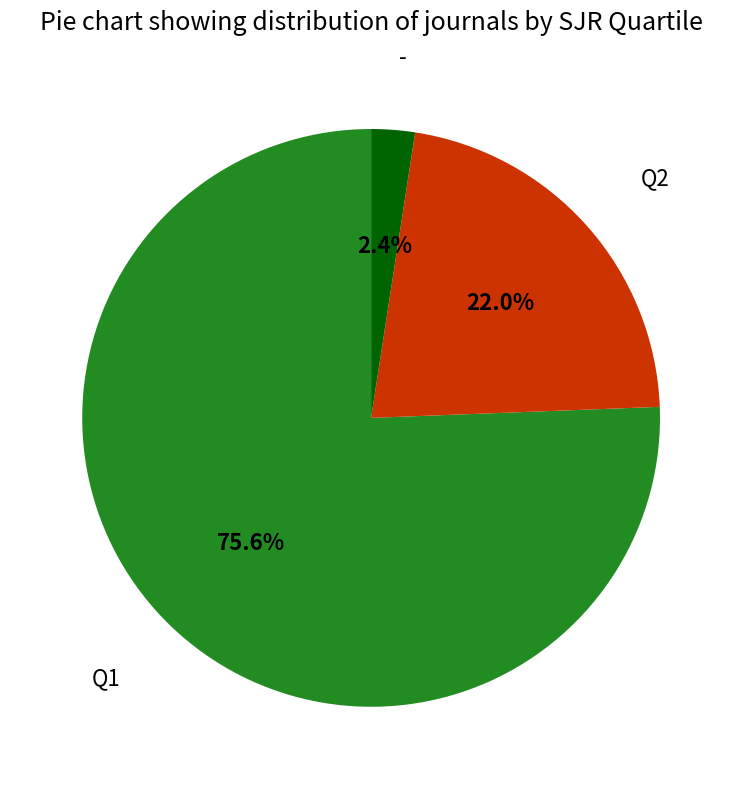

Which has a higher value, - or Q1?

Q1